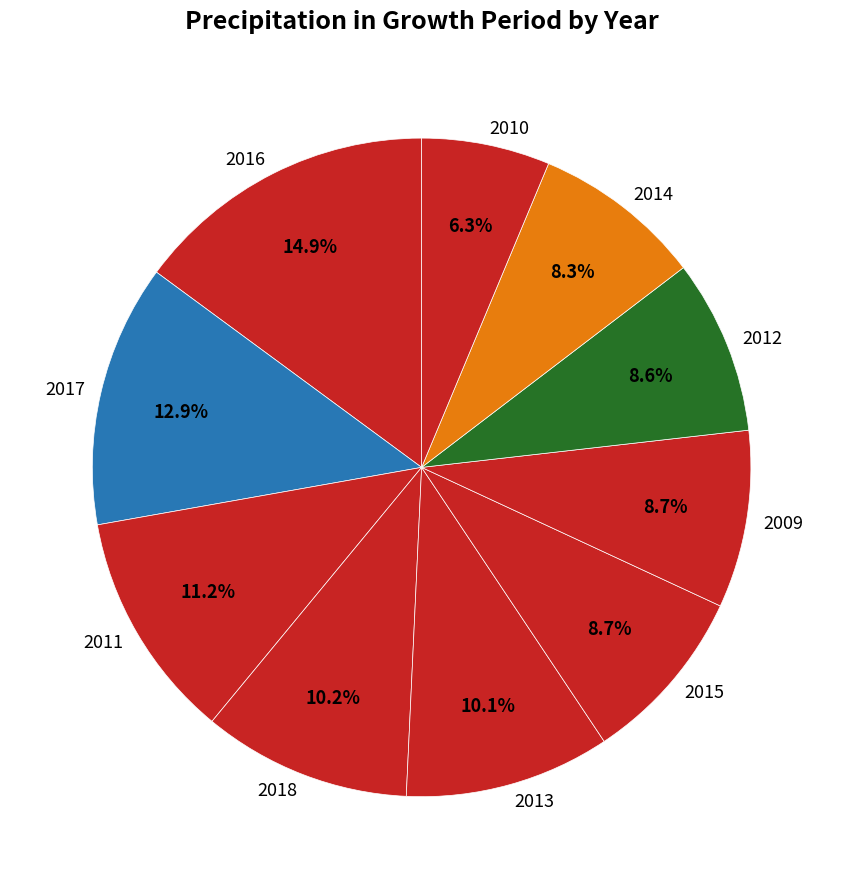

What portion of the pie excludes 2015?

91.3%